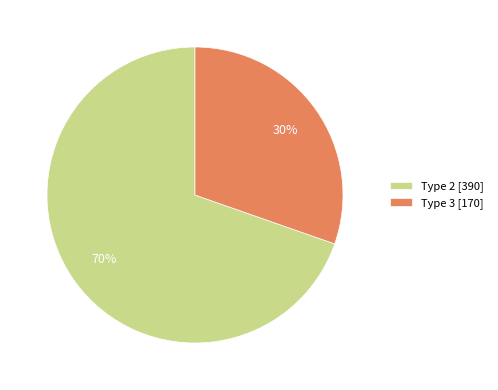

What percentage is the Type 2 [390] slice, to the nearest percent?

70%